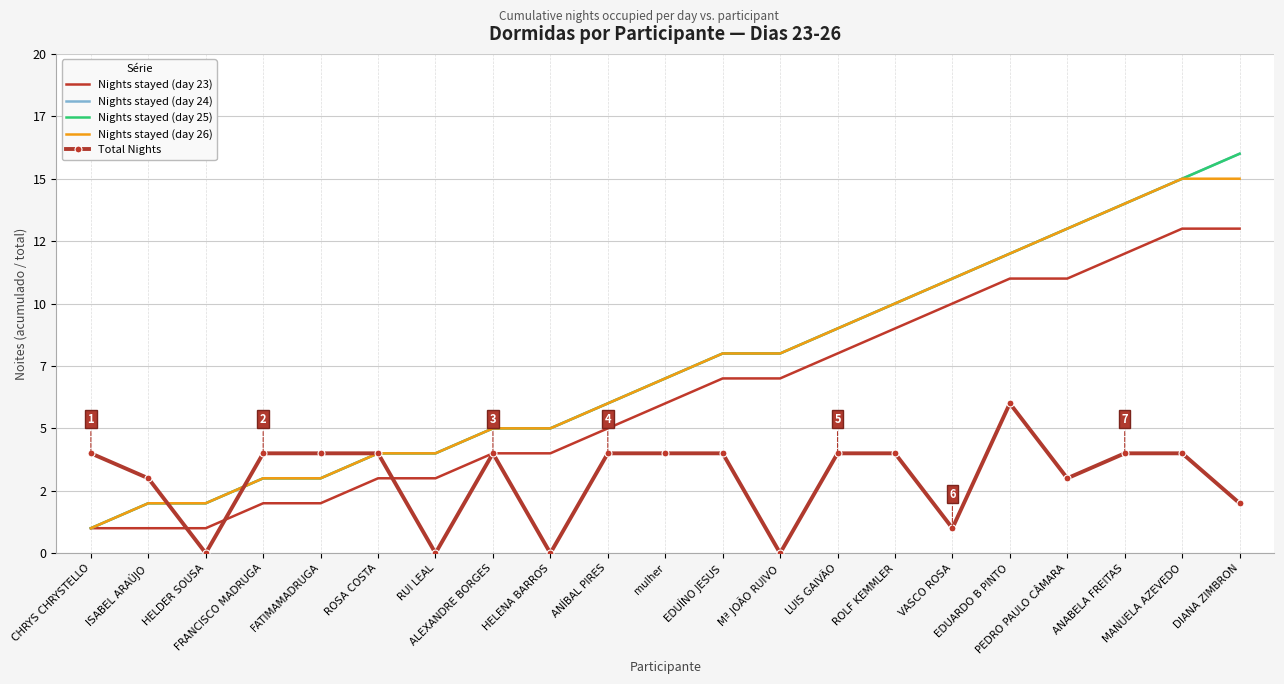

What is the average value of the Nights stayed (day 23) series?

6